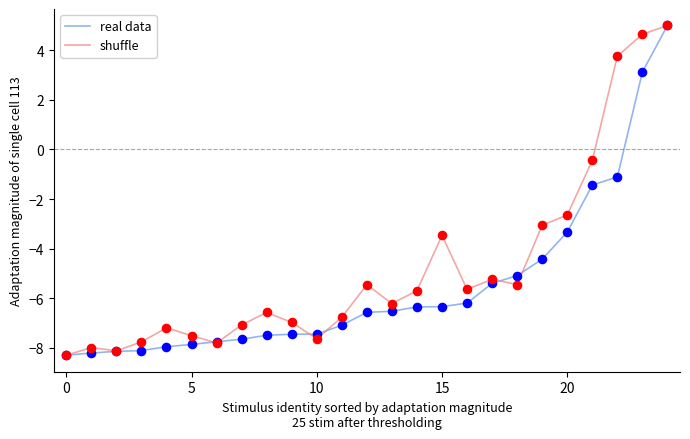

Which series has the largest total across all categories?

shuffle